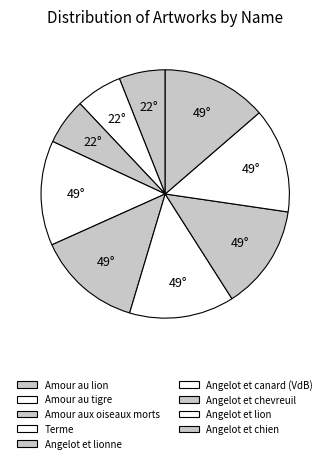

Count the number of slices in the pie.

9